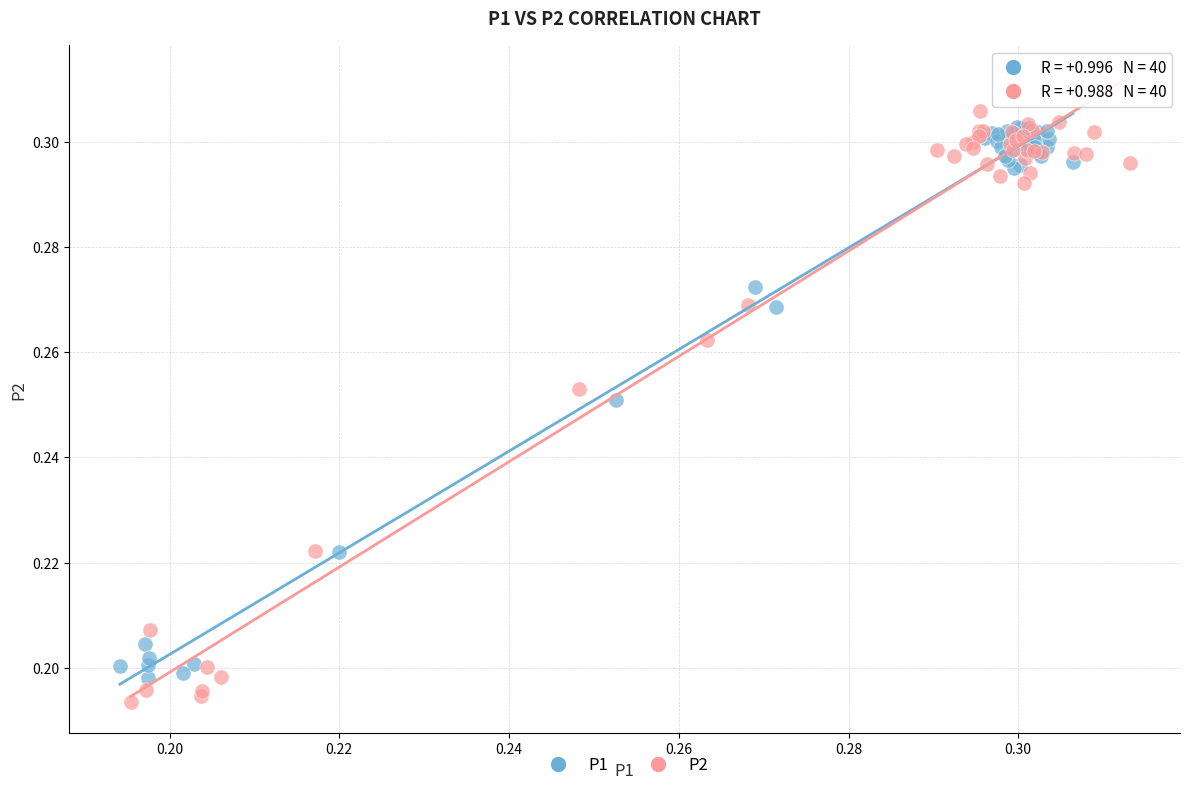

Which series has the largest Y range (max minus min)?

P2